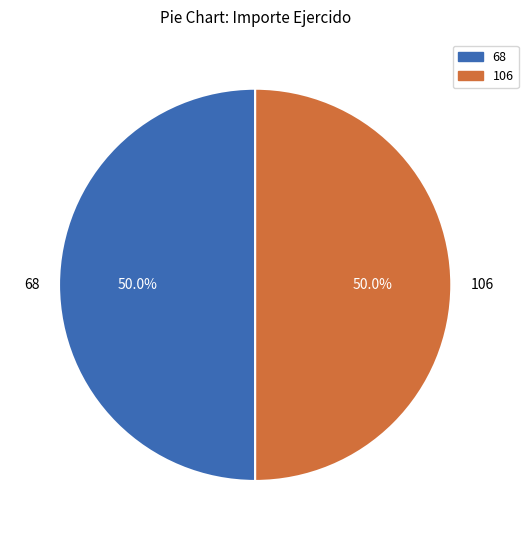

Combined, do 106 and 68 account for over 50%?

Yes